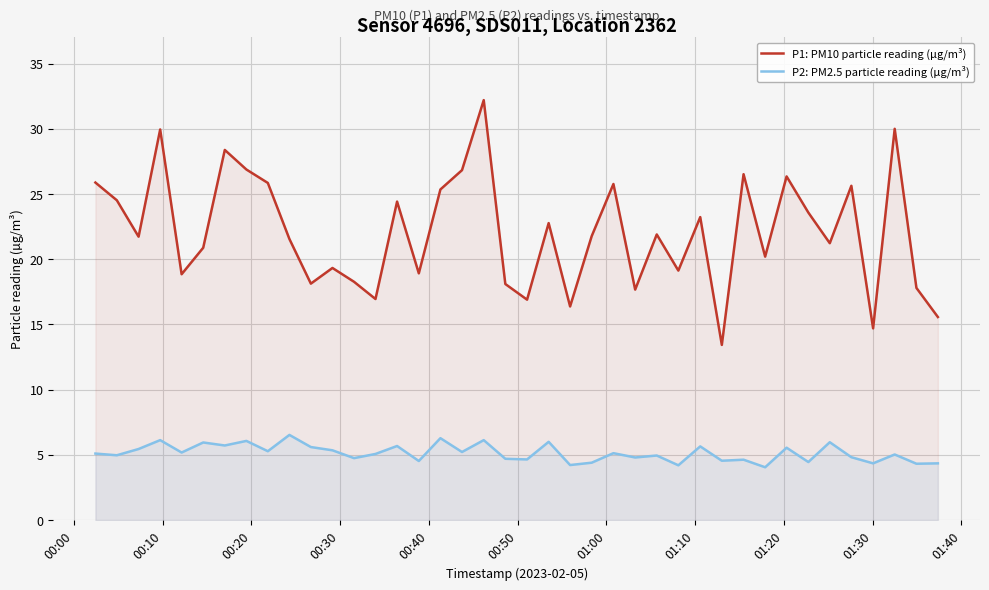

Rank the series by their maximum value, from highest to lowest.

P1: PM10 particle reading (µg/m³), P2: PM2.5 particle reading (µg/m³)